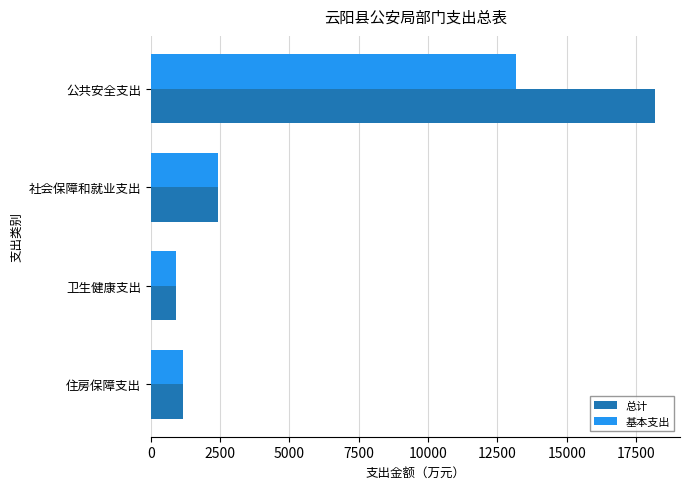

What is the average value of the 基本支出 series?

4412.2